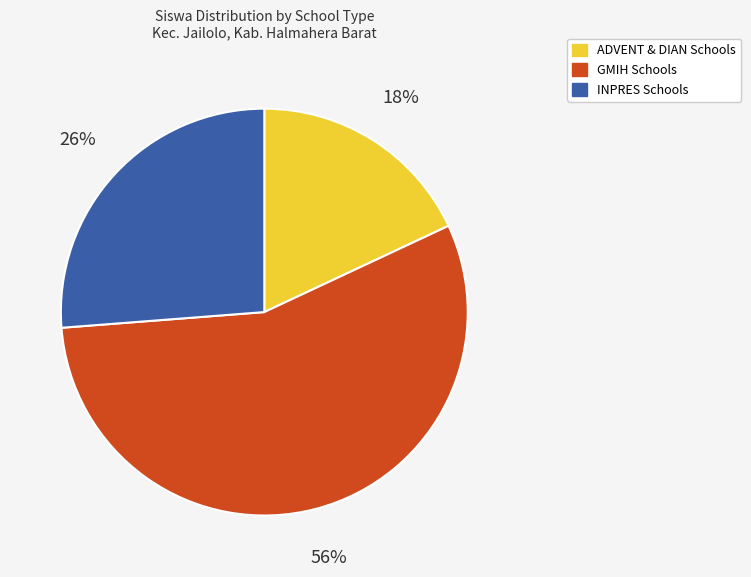

How many segments does this pie chart have?

3